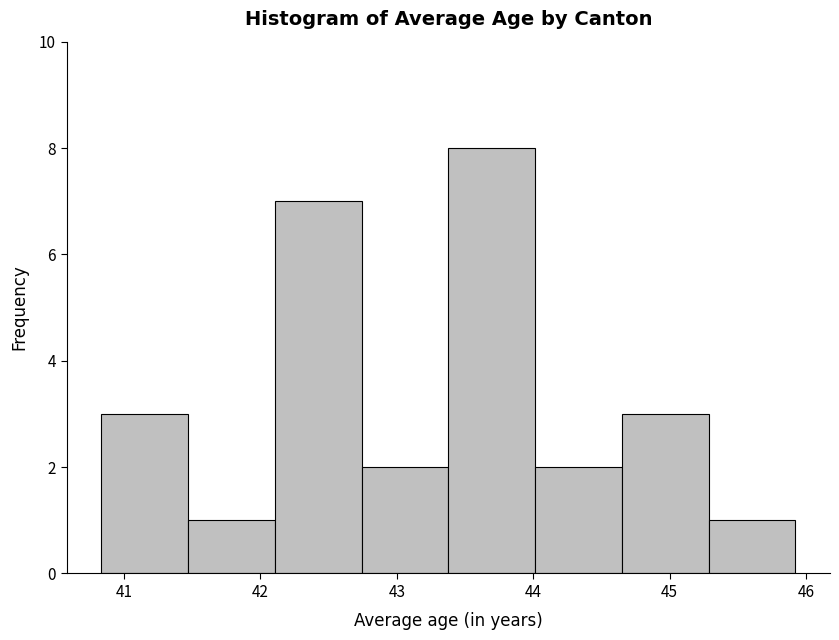

Reading left to right, list every bar in this chart as the range it spans on the x-axis followed by its height. Neither the bar edges nor the heights are printed on the chart, so give them approximately, as read against the axes.

40.8 to 41.5: 3
41.5 to 42.1: 1
42.1 to 42.7: 7
42.7 to 43.4: 2
43.4 to 44.0: 8
44.0 to 44.6: 2
44.6 to 45.3: 3
45.3 to 45.9: 1